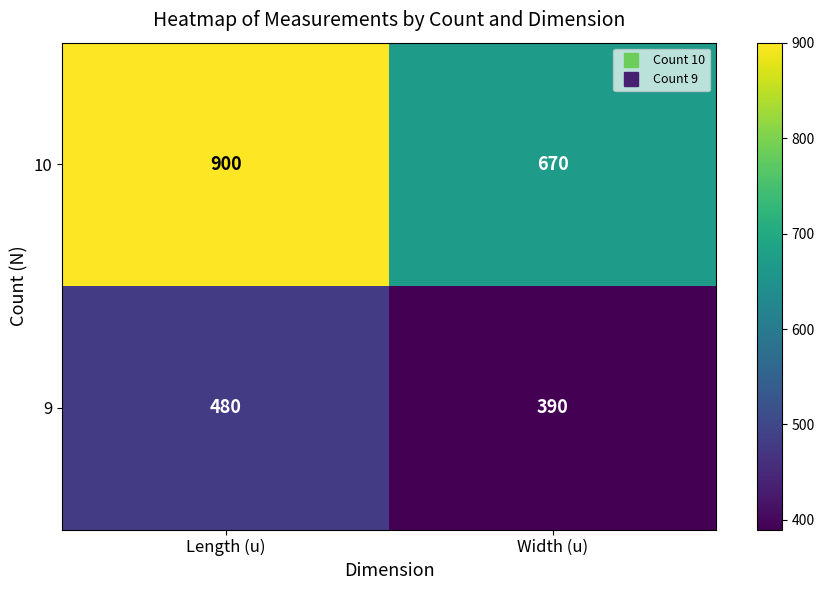

Which series has the largest total across all categories?

10